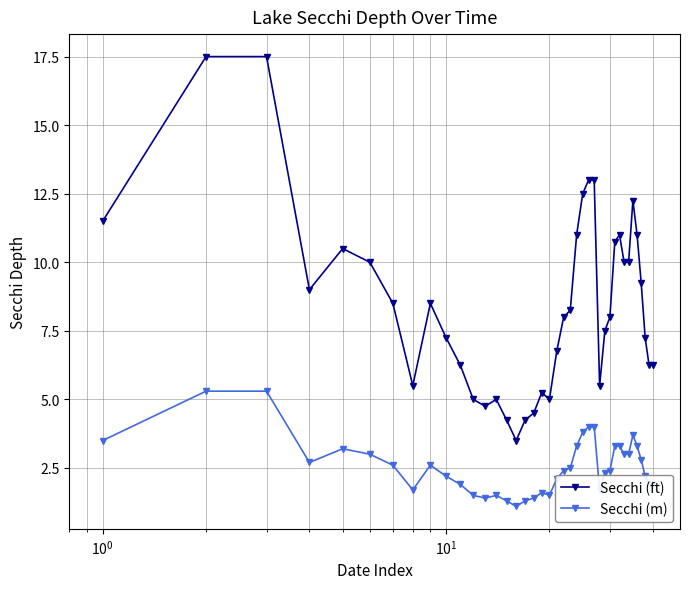

True or false: Secchi (m) has more than 0 interior local peaks.

True